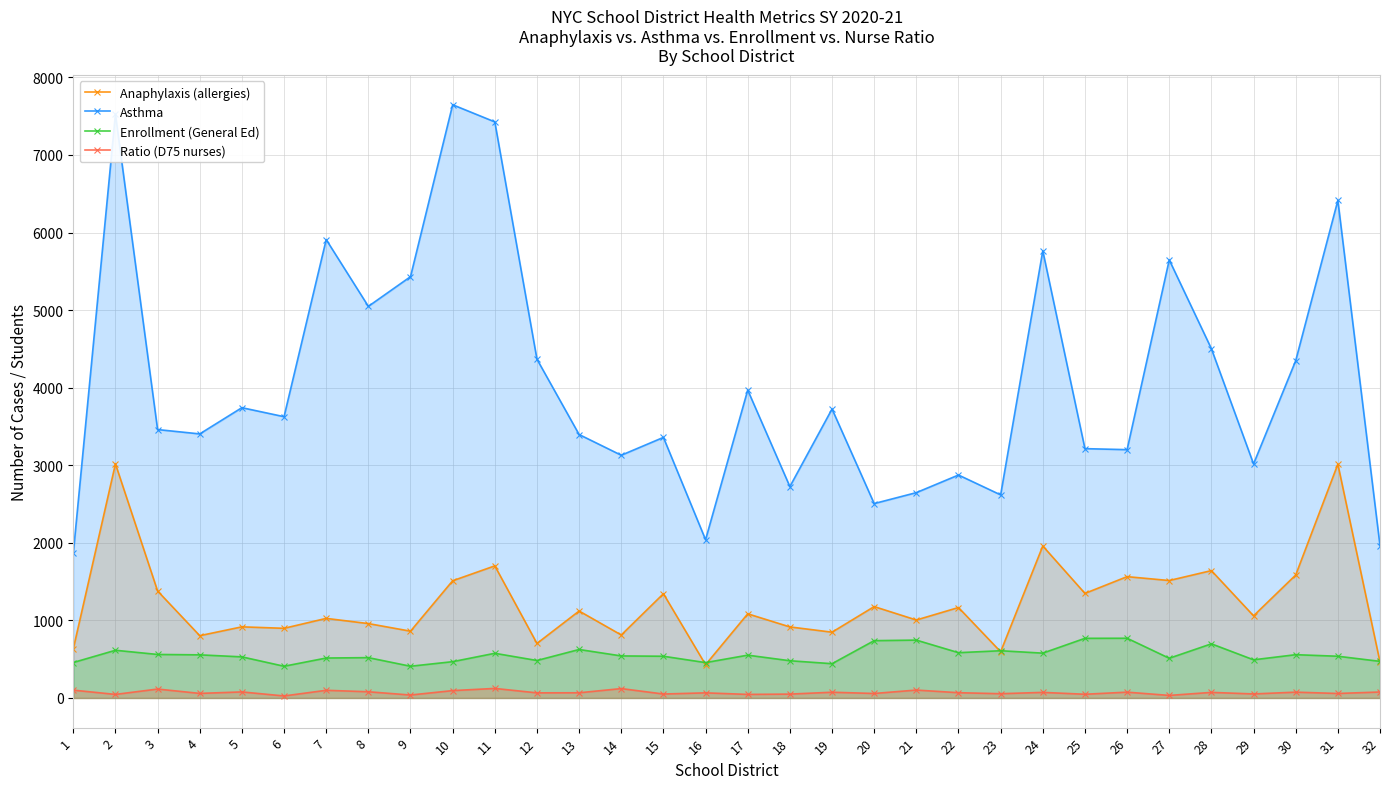

Reading right to left, list all the values displayed in this chart.

Anaphylaxis (allergies): 32=463	31=3014	30=1585	29=1059	28=1642	27=1514	26=1564	25=1348	24=1959	23=596	22=1166	21=1005	20=1178	19=848	18=916	17=1085	16=429	15=1344	14=812	13=1121	12=703	11=1703	10=1511	9=861	8=959	7=1026	6=898	5=917	4=803	3=1379	2=3018	1=633
Asthma: 32=1963	31=6414	30=4348	29=3017	28=4502	27=5647	26=3201	25=3214	24=5764	23=2618	22=2874	21=2647	20=2506	19=3725	18=2725	17=3969	16=2040	15=3359	14=3129	13=3396	12=4367	11=7426	10=7647	9=5431	8=5048	7=5909	6=3626	5=3742	4=3404	3=3460	2=7524	1=1866
Enrollment (General Ed): 32=472	31=538	30=558	29=492	28=698	27=512	26=770	25=769	24=578	23=609	22=584	21=746	20=739	19=442	18=480	17=552	16=456	15=538	14=542	13=625	12=483	11=576	10=468	9=409	8=520	7=515	6=409	5=530	4=556	3=561	2=615	1=457
Ratio (D75 nurses): 32=77	31=58	30=75	29=52	28=72	27=33	26=75	25=48	24=72	23=55	22=68	21=102	20=58	19=74	18=50	17=46	16=66	15=51	14=121	13=67	12=66	11=123	10=95	9=38	8=80	7=99	6=26	5=78	4=59	3=115	2=46	1=101